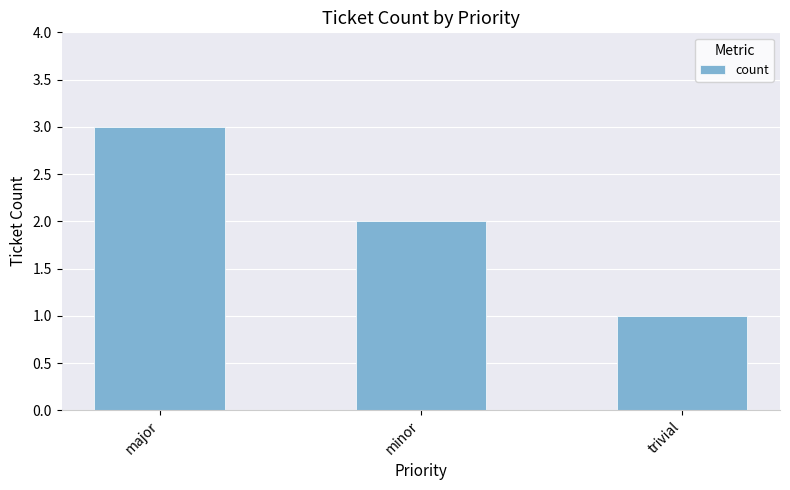

At which category does the chart reach its minimum across all series?

trivial